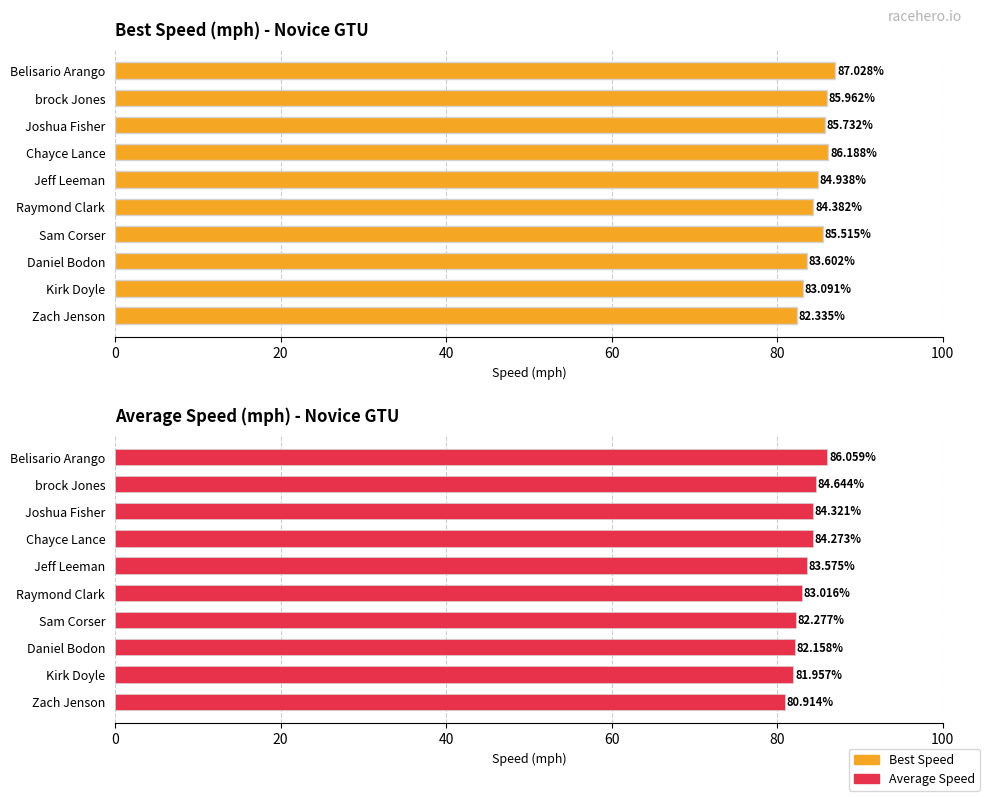

Does the chart contain any negative values?

No